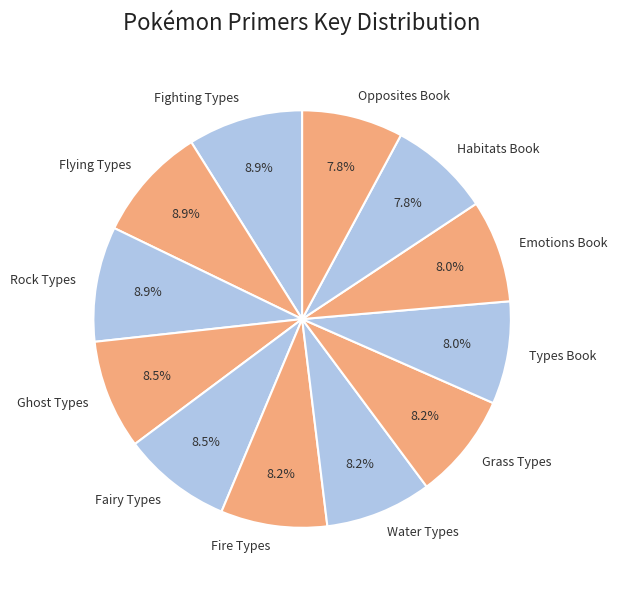

Is it true that Emotions Book is 8% of the pie?

True